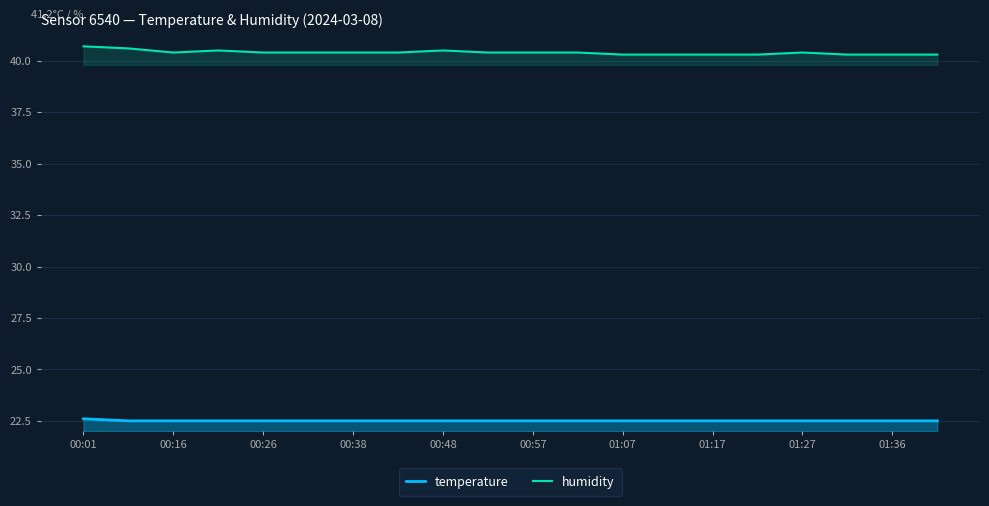

Which series has the largest range (max minus min)?

humidity